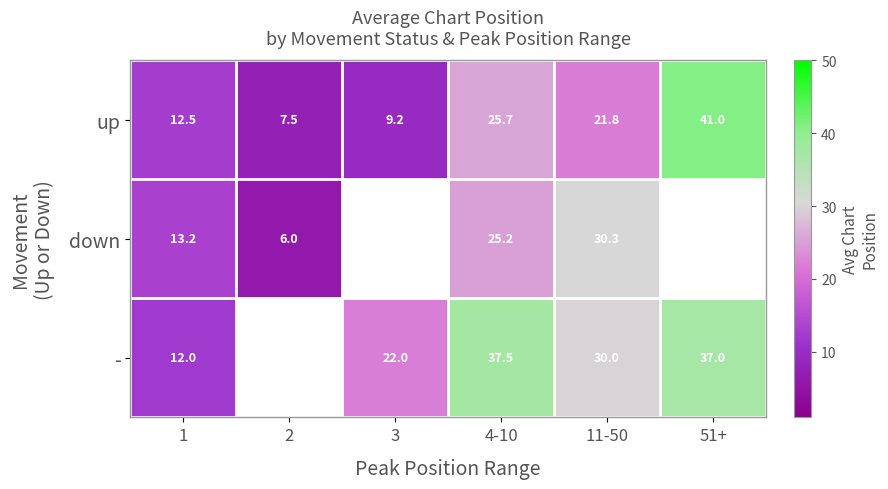

What is the lowest value of the up series?

7.5